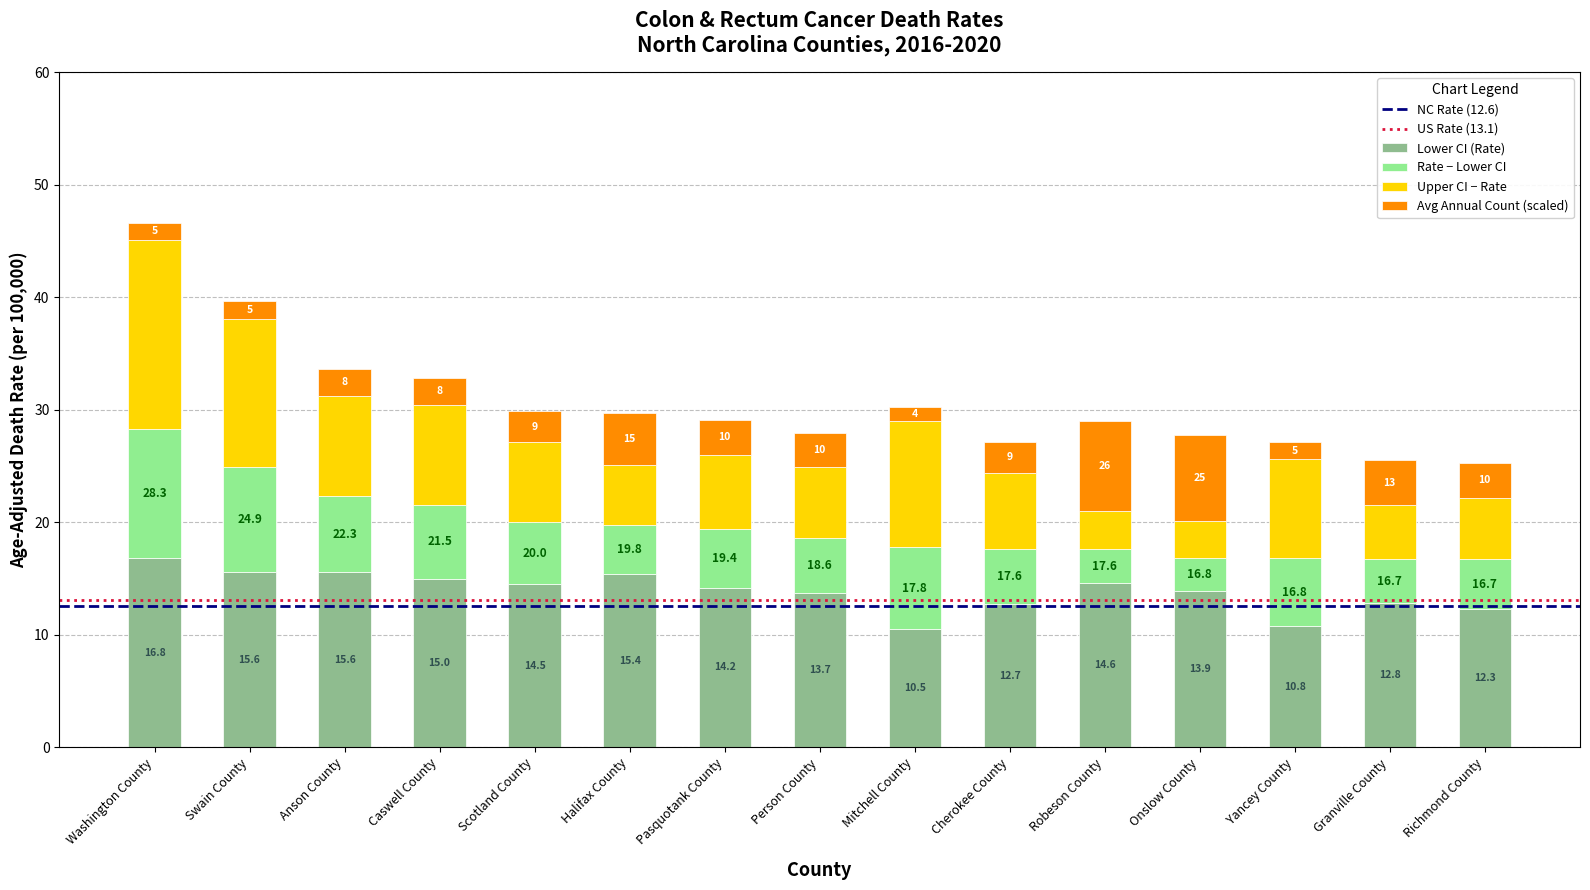

Are the bars horizontal?

No